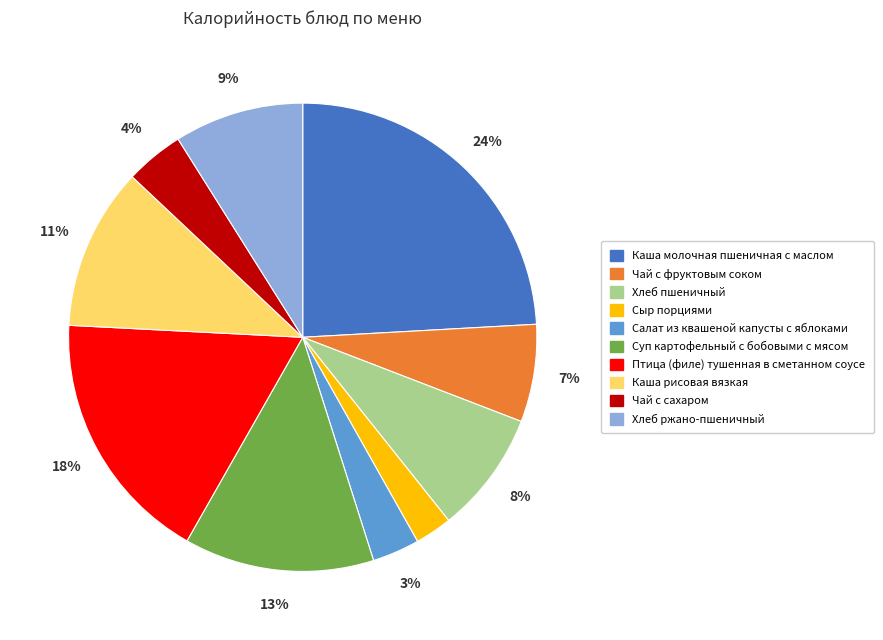

What percentage is the Хлеб ржано-пшеничный slice, to the nearest percent?

9%